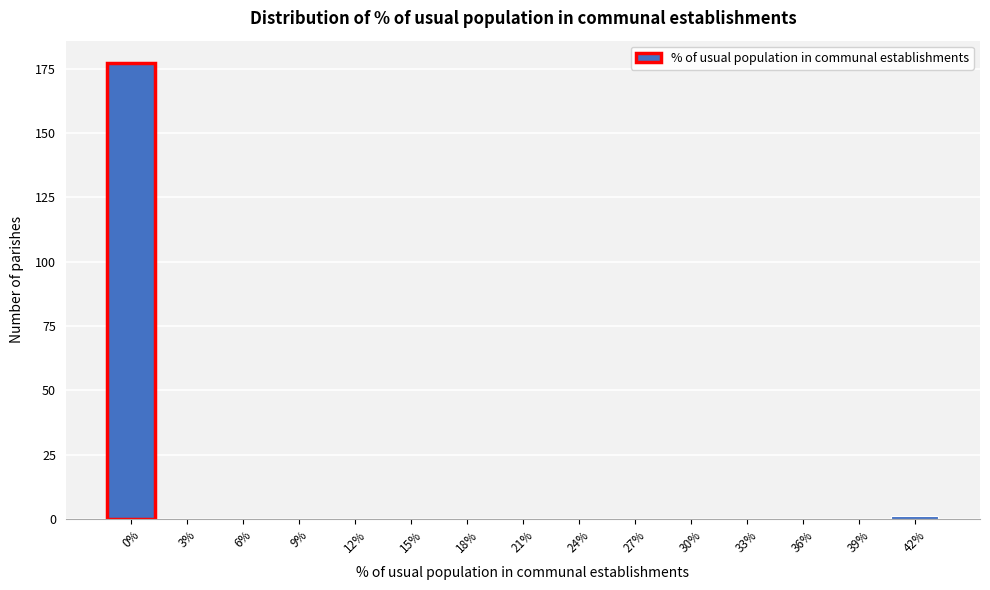

Reading right to left, what are all the values shown in this chart?

42%=1	39%=0	36%=0	33%=0	30%=0	27%=0	24%=0	21%=0	18%=0	15%=0	12%=0	9%=0	6%=0	3%=0	0%=177